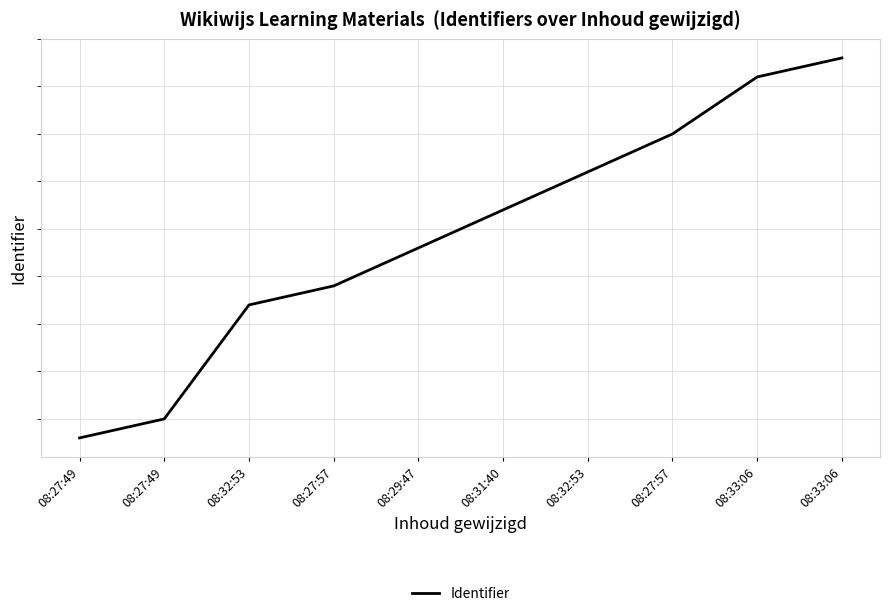

The chart shows a value of 2178033 at 08:33:06. True or false?

True